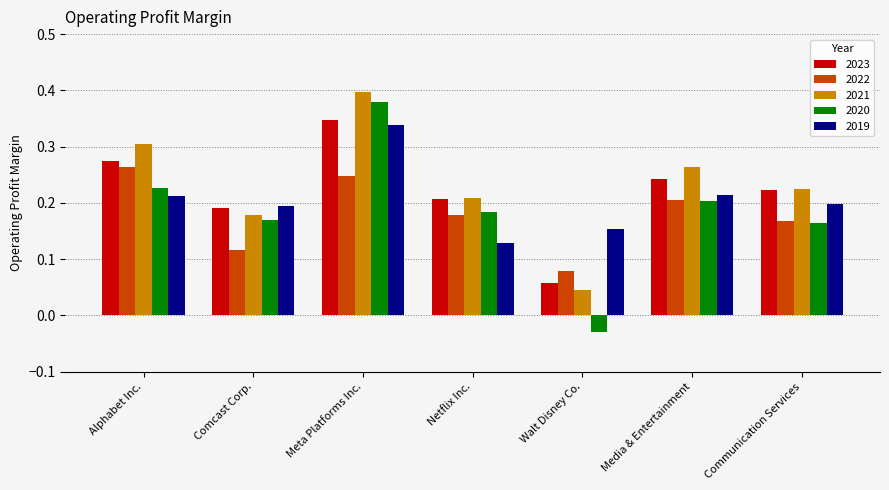

Which label corresponds to the smallest value in the chart?

Walt Disney Co.